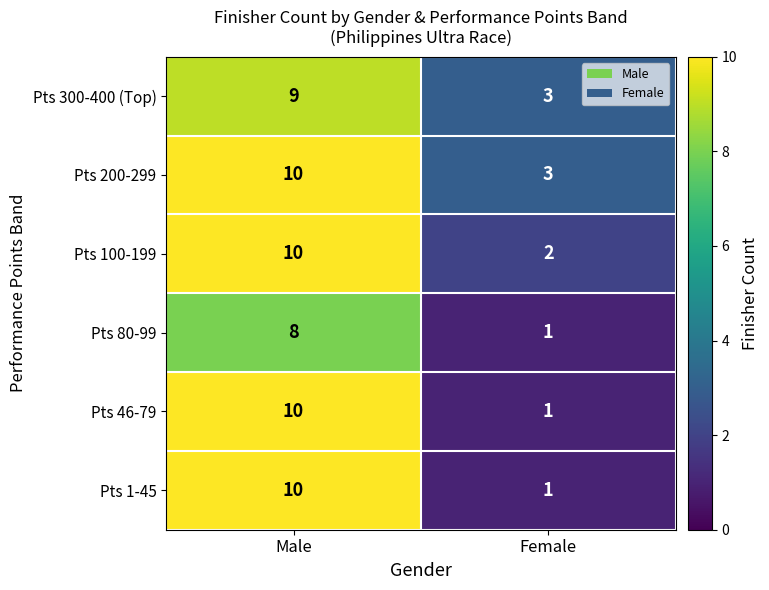

Which category has the highest value across all series?

Male